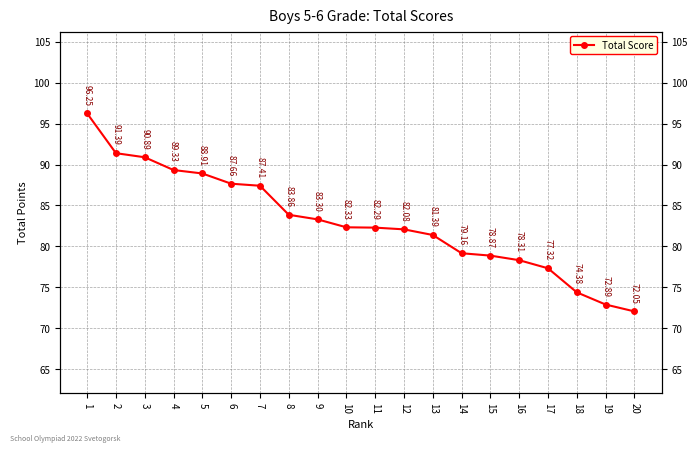

True or false: the data has more than 1 interior local peaks.

False